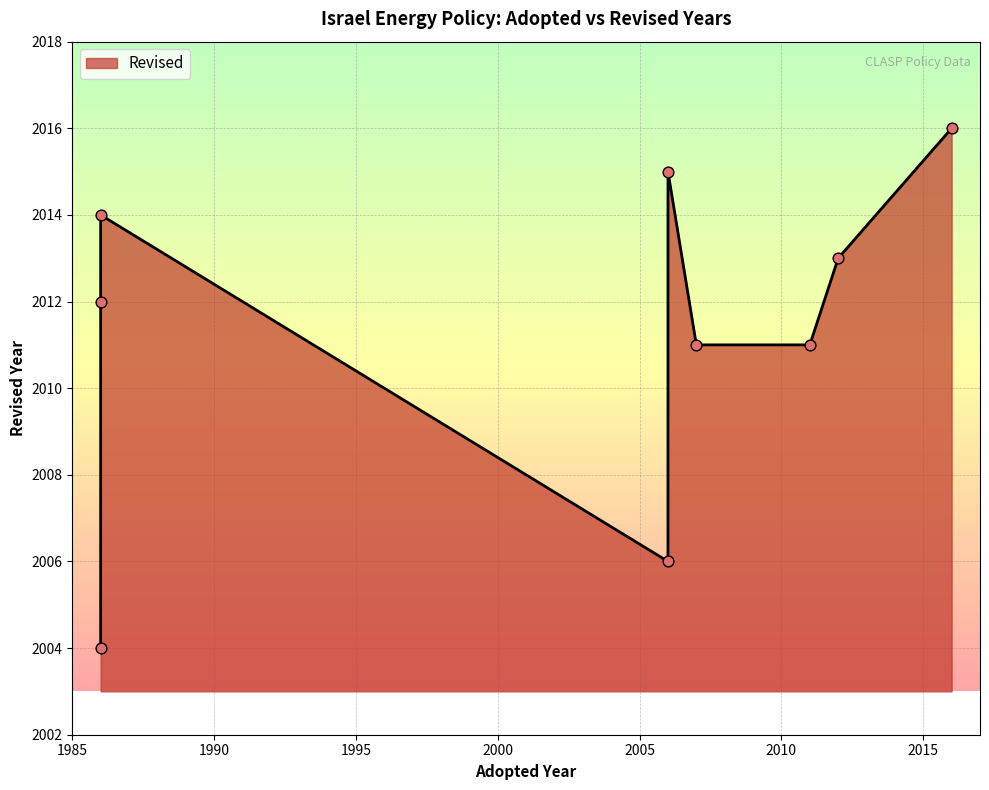

Which has a higher value, 2011 or 1986?

1986